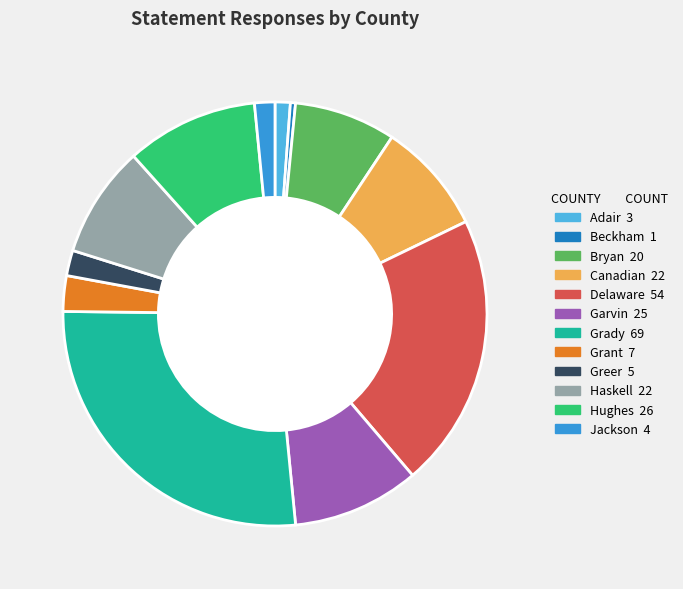

Is there a majority slice in this chart?

No